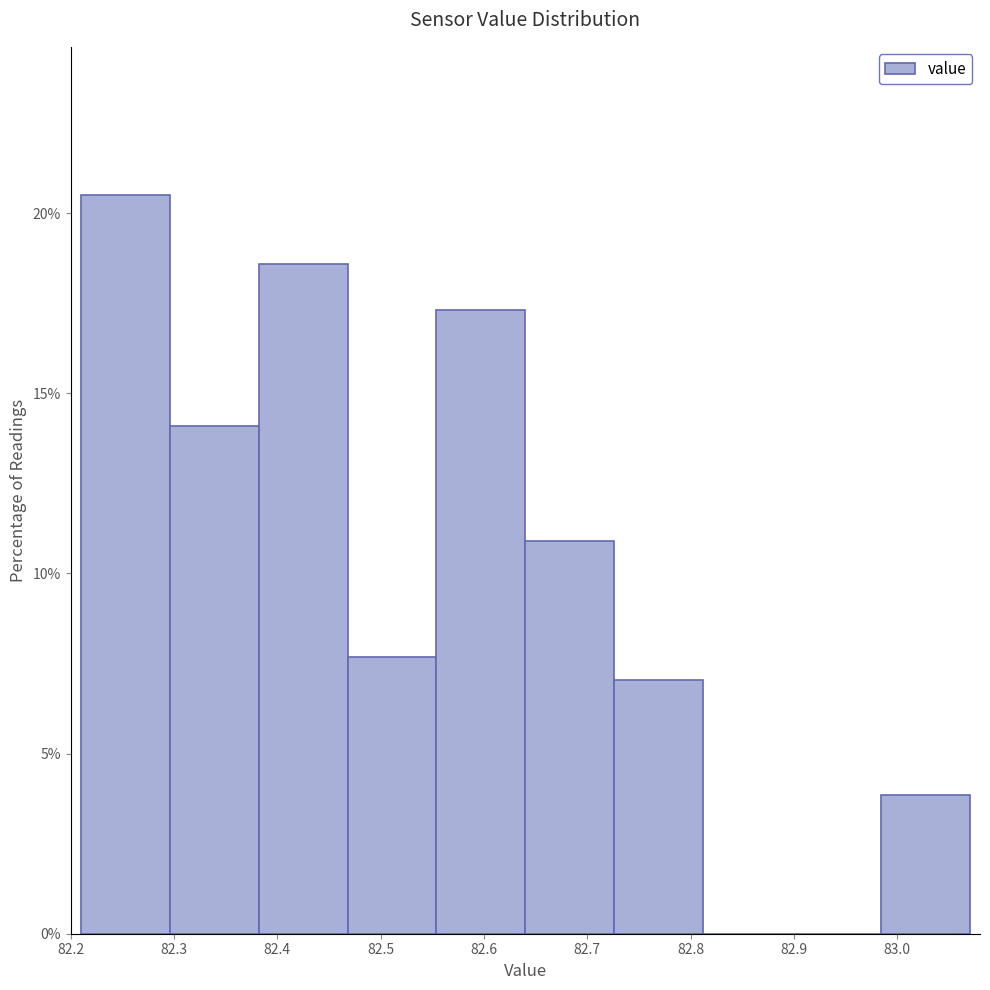

Over which range of the x-axis is the bar tallest?

82.210 to 82.296